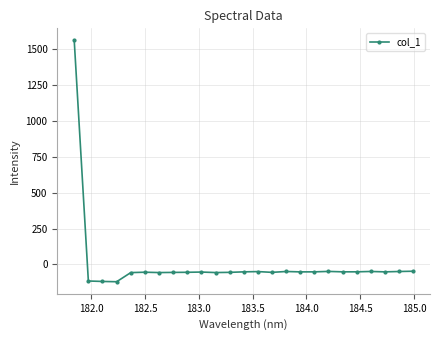

What is the greatest value displayed?

1558.0